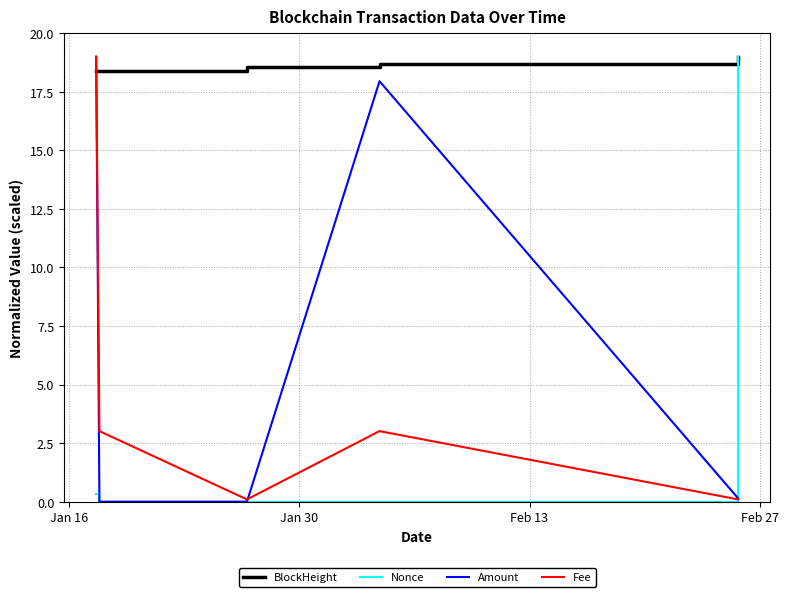

Which series has the largest total across all categories?

BlockHeight